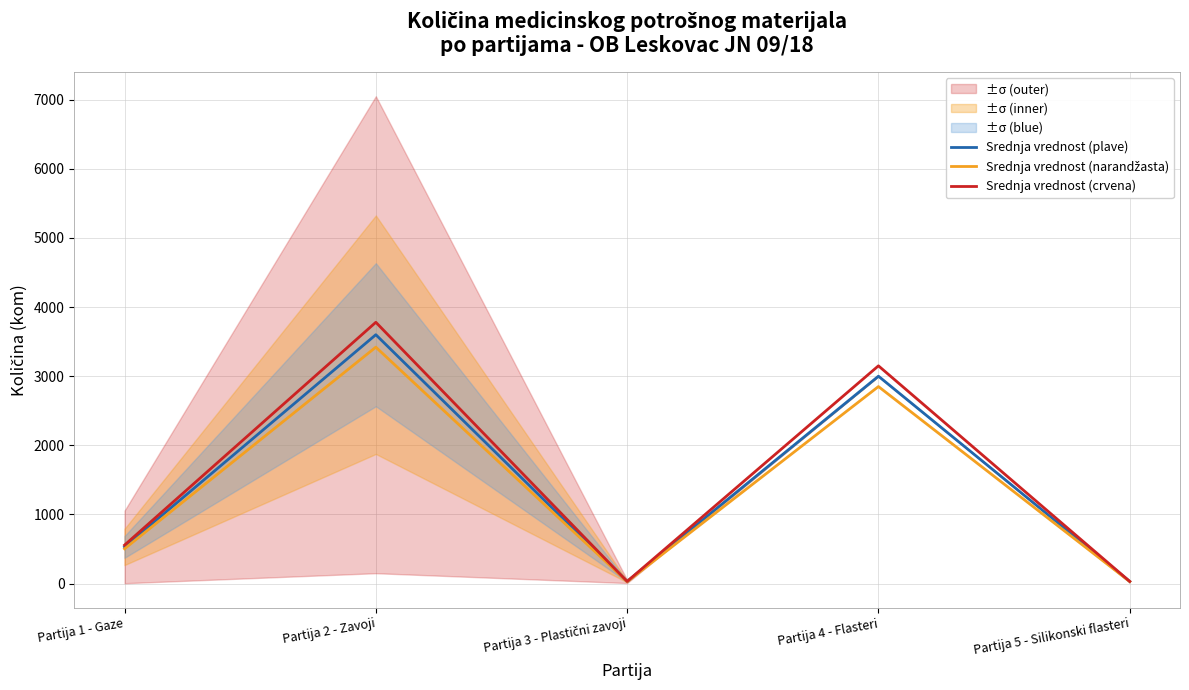

What is the value of the Srednja vrednost (crvena) point at the 5th from the left?

31.5